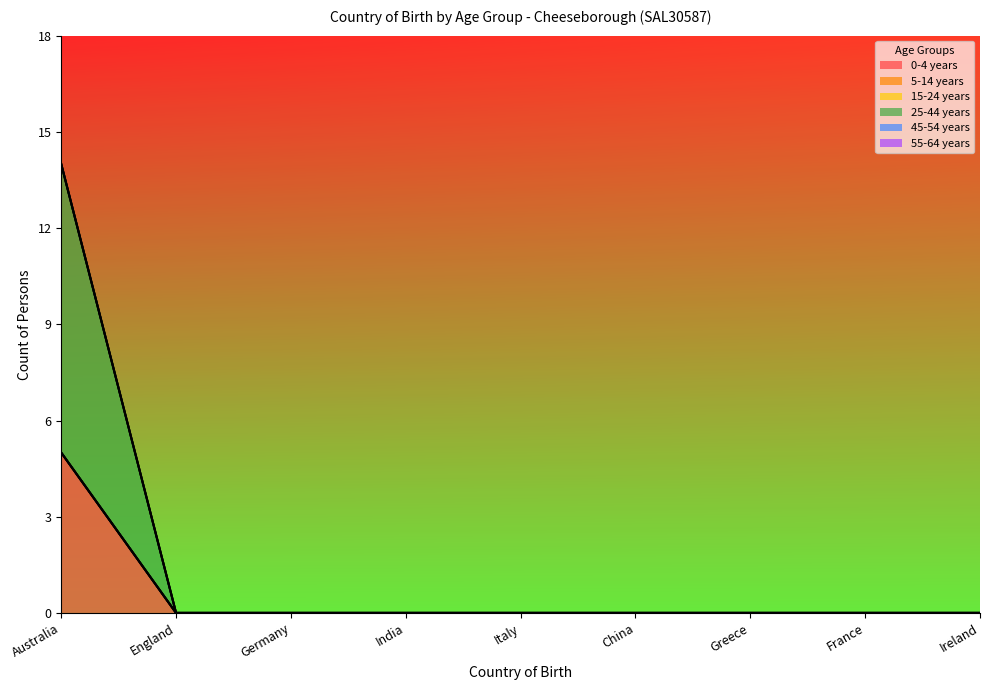

Which category has the highest value in the 25-44 years series?

Australia